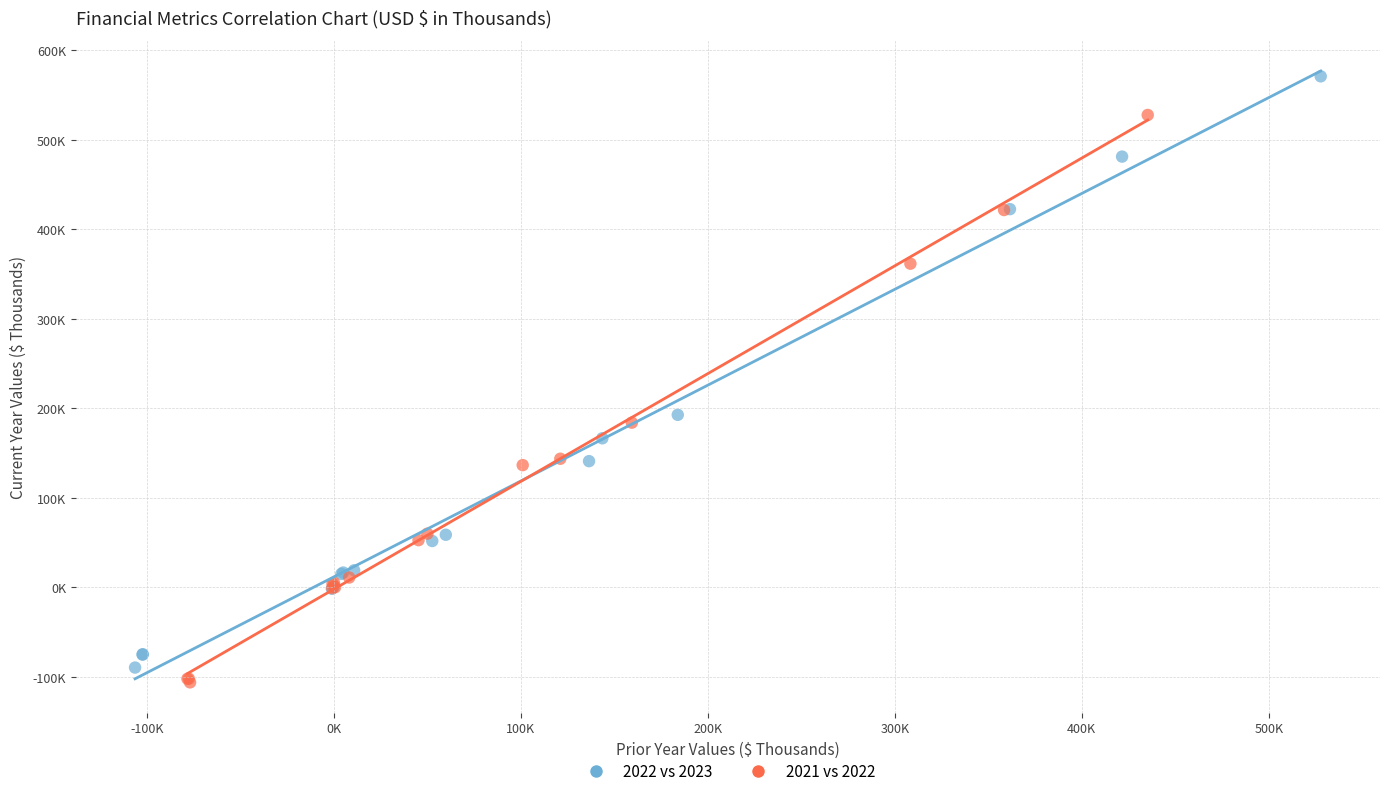

Which series reaches the minimum Y coordinate?

2021 vs 2022